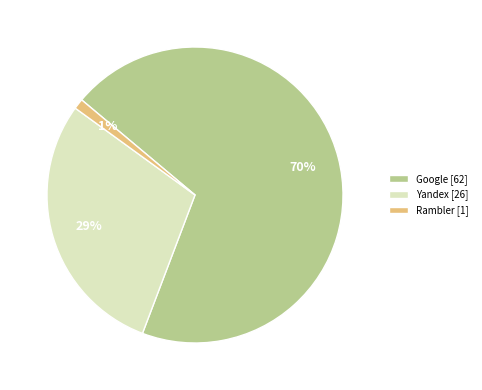

Count the number of slices in the pie.

3